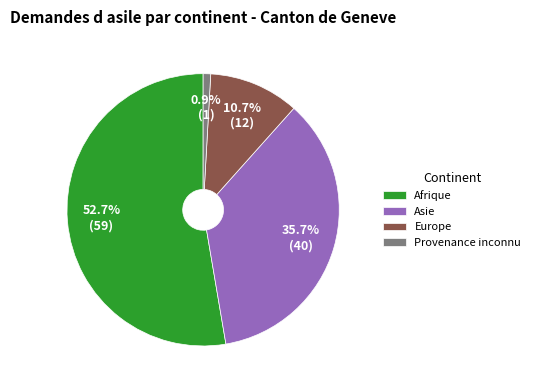

To the nearest percent, what portion does Provenance inconnu represent?

1%